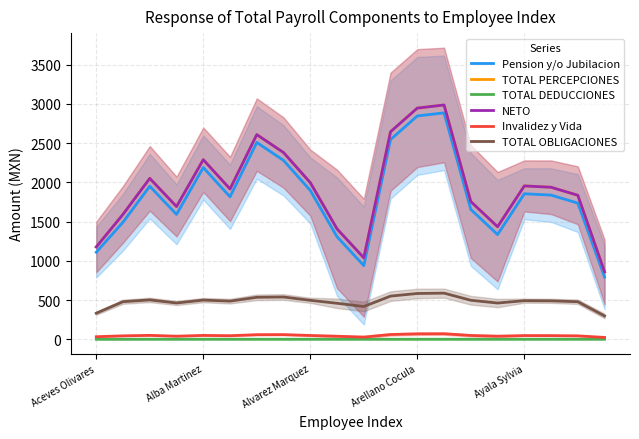

What is the difference between the maximum and minimum values in the TOTAL DEDUCCIONES series?

0.6